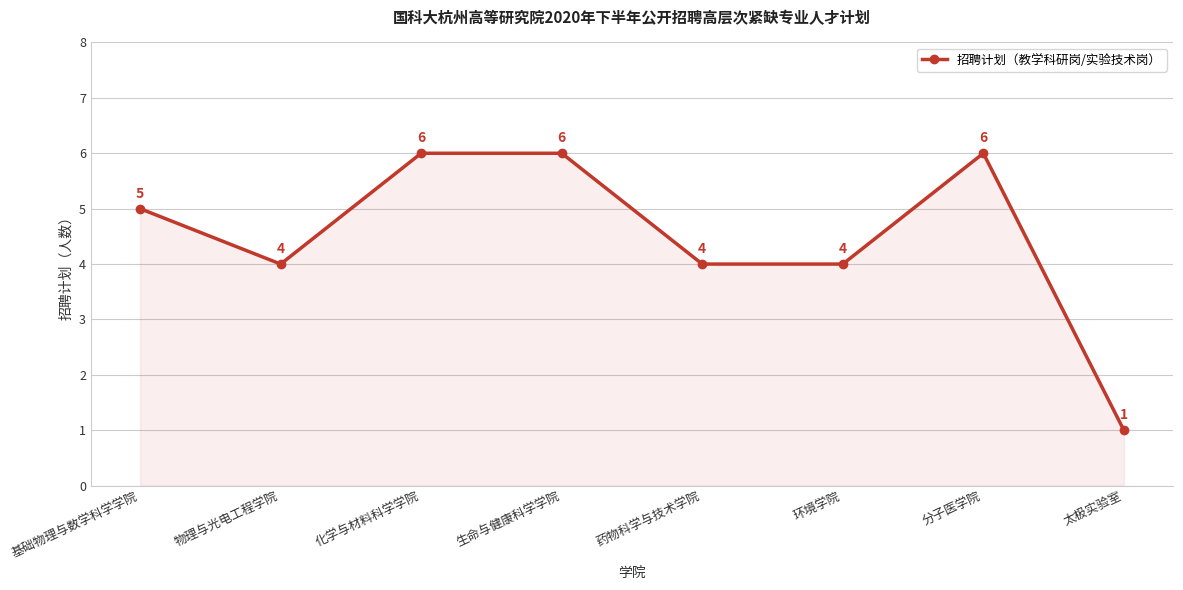

What is the greatest value displayed?

6